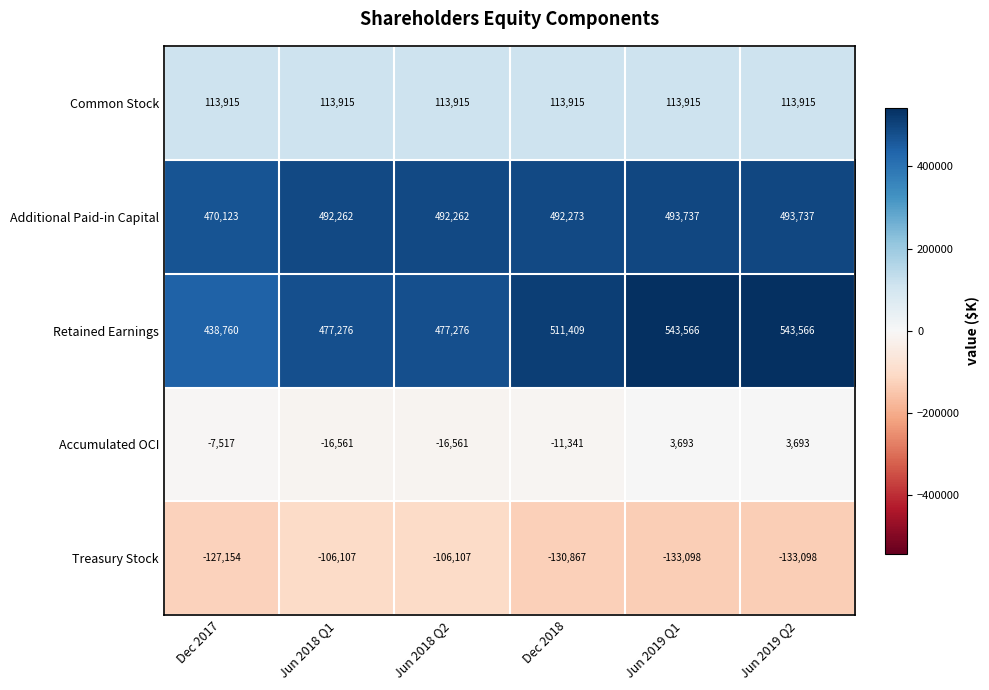

How many data points does each series have?

6